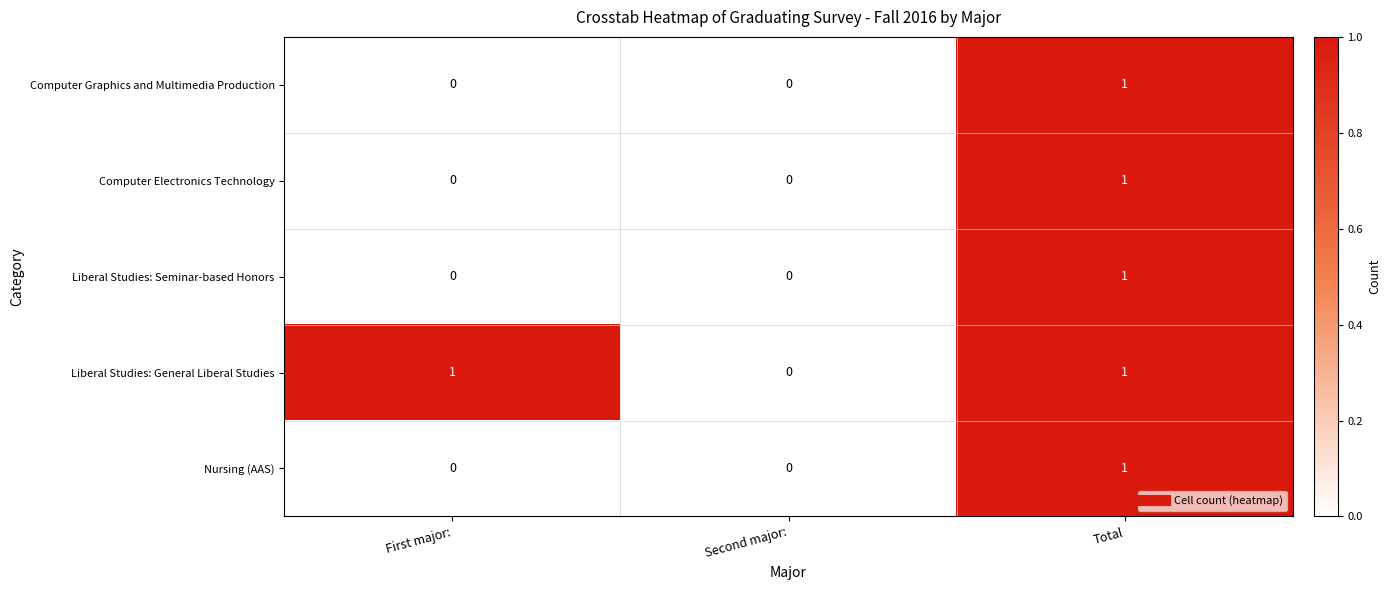

How many Nursing (AAS) values are between 0 and 1?

3